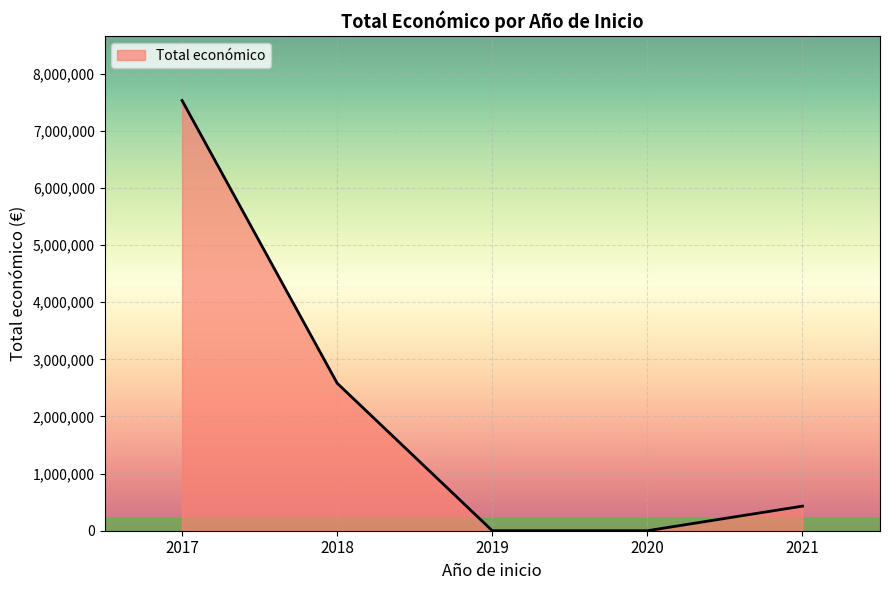

At which category does the chart reach its peak across all series?

2017